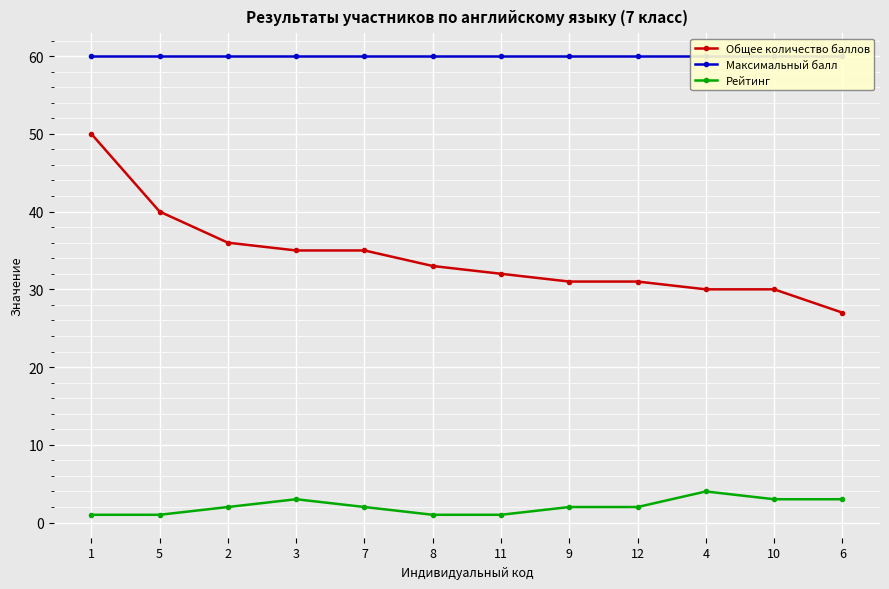

Which category has the lowest value in the Общее количество баллов series?

6